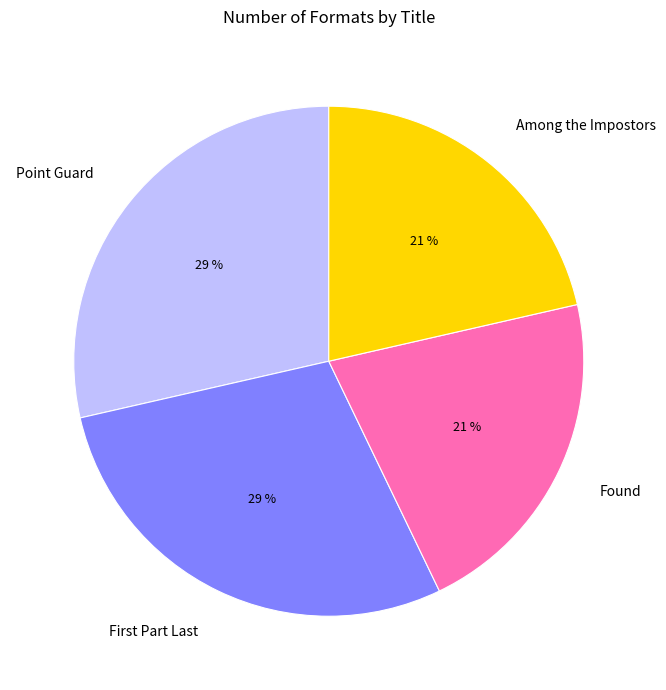

To the nearest percent, what is the average slice percentage?

25%